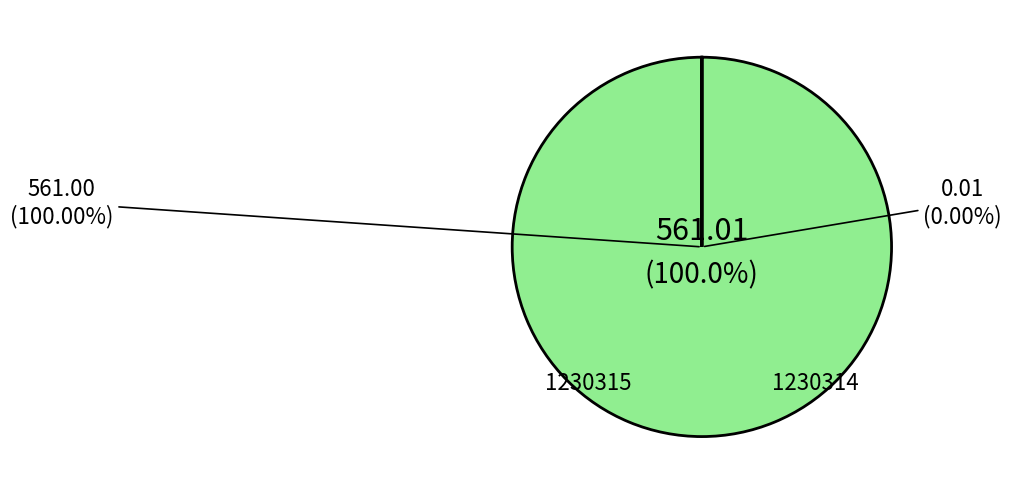

The 1230315 slice represents 92% of the pie. True or false?

False